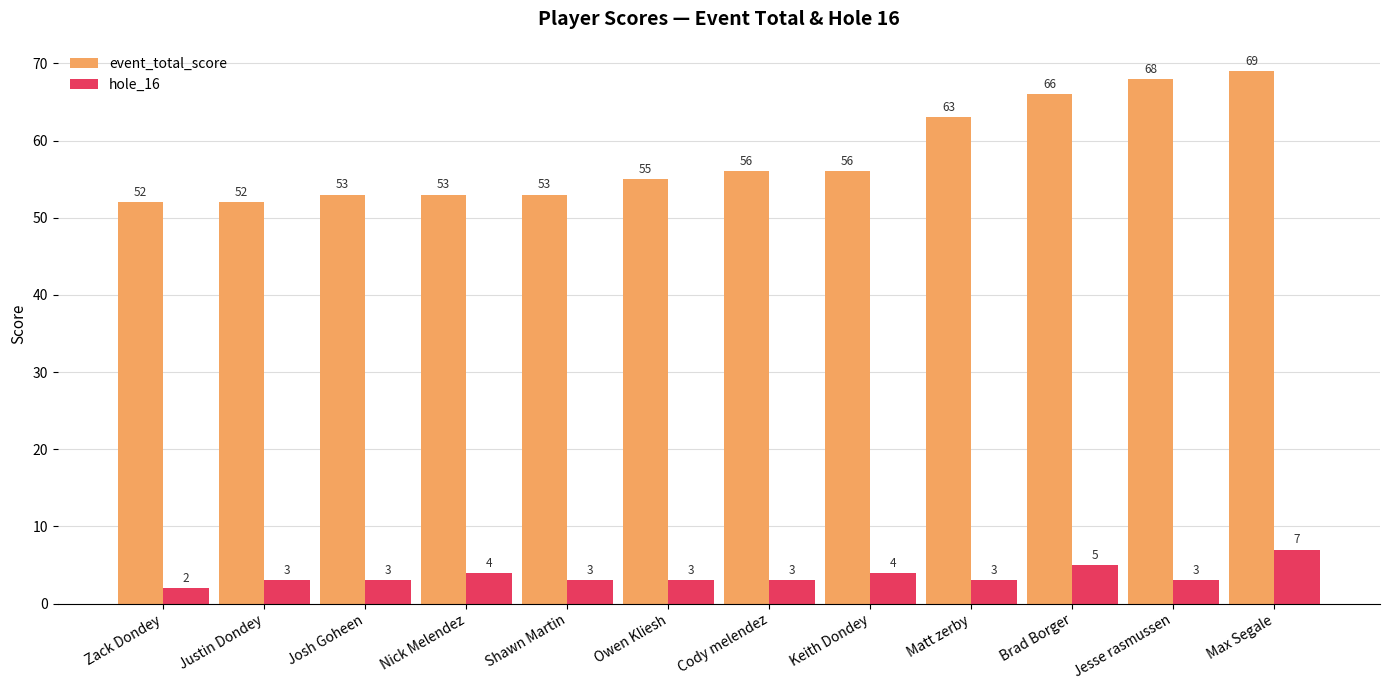

What position from the right is Zack Dondey?

12